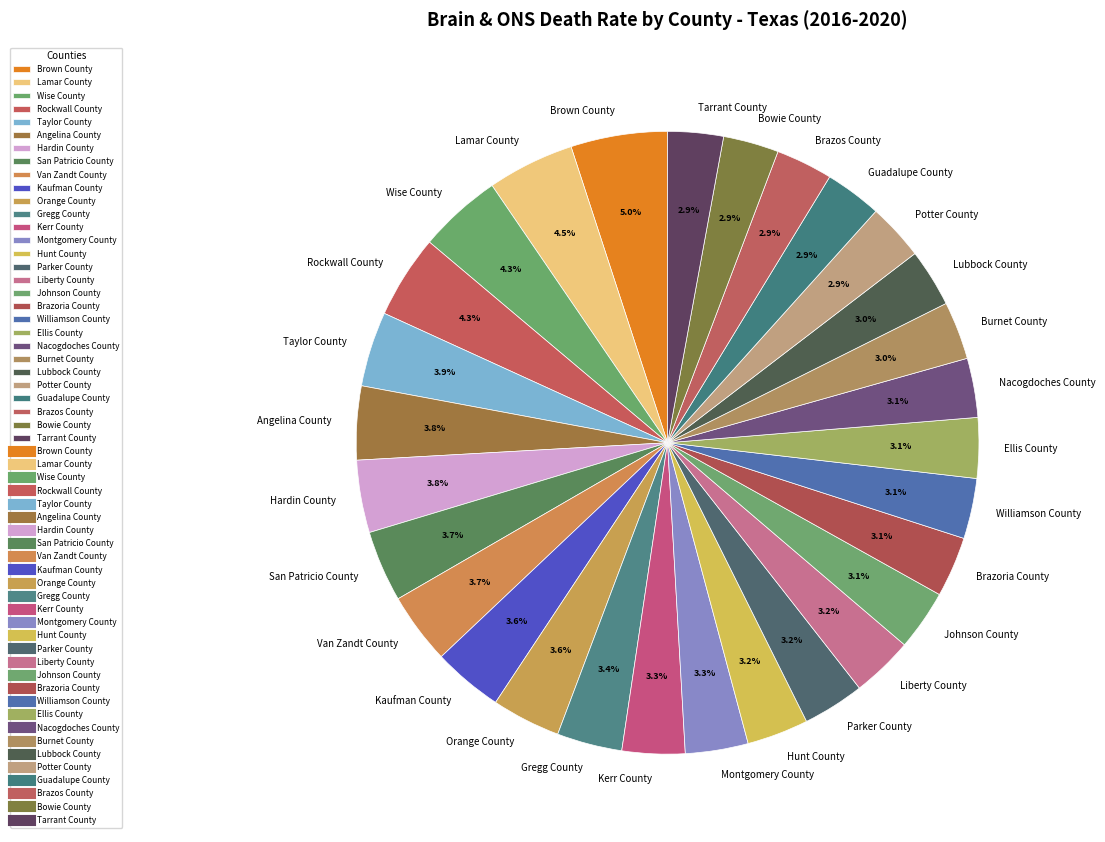

What percentage is NOT represented by Brazoria County?

96.9%